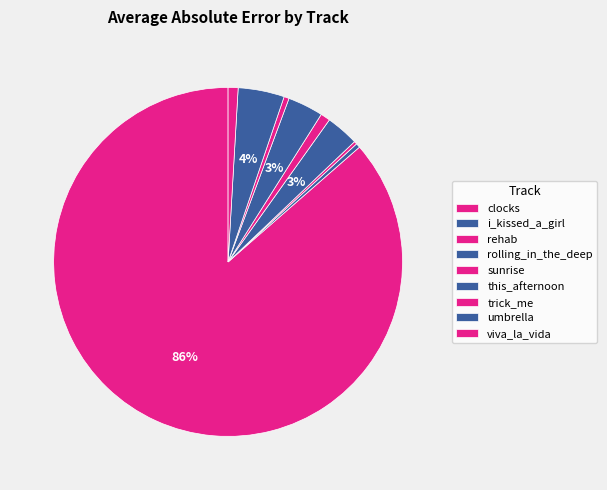

The this_afternoon slice represents 3% of the pie. True or false?

True